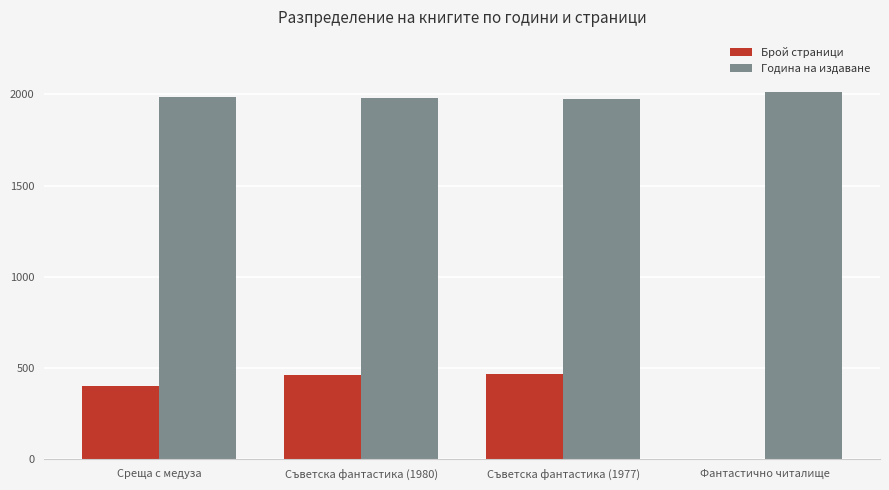

True or false: Брой страници has a value of 400 at Среща с медуза.

True